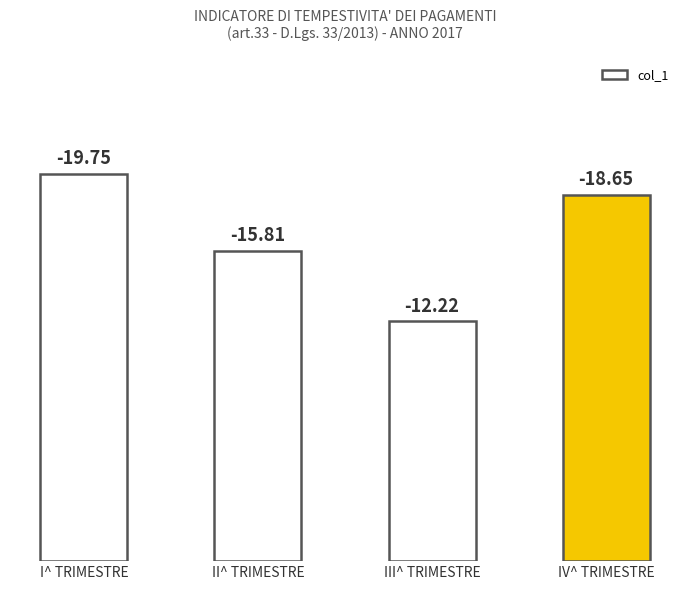

How many bars are there in total?

4